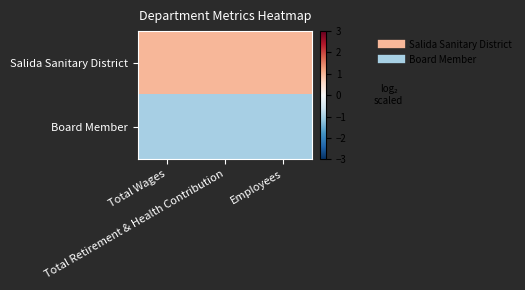

How many data points does each series have?

3